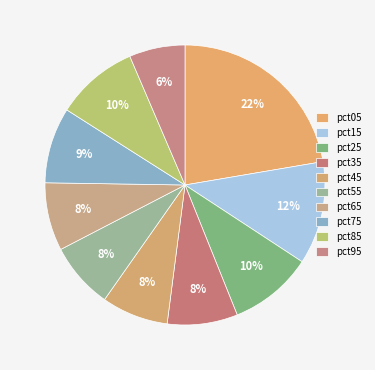

What is the largest slice in the pie chart?

pct05